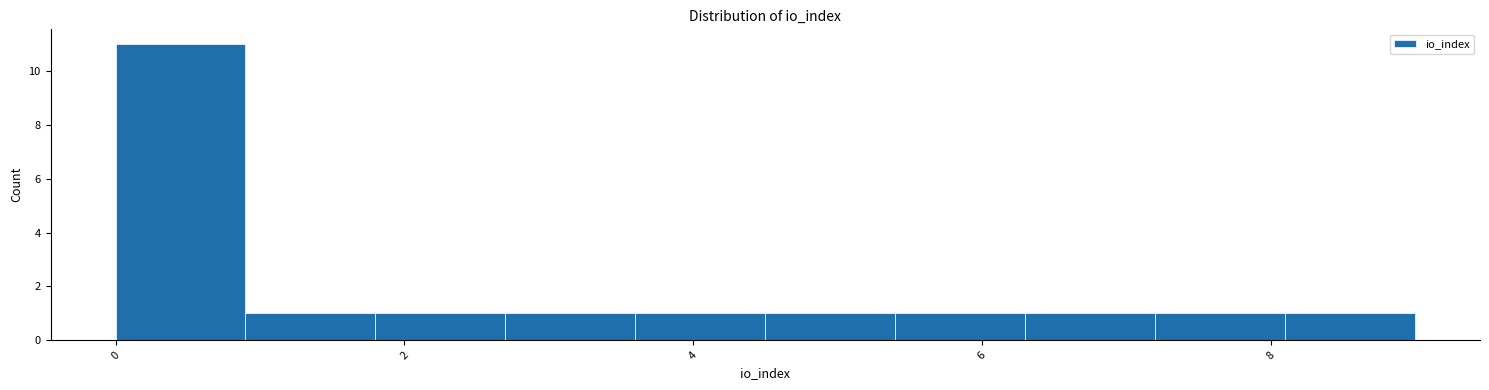

Reading left to right, list every bar in this chart as the range it spans on the x-axis followed by its height. Neither the bar edges nor the heights are printed on the chart, so give them approximately, as read against the axes.

0.0 to 0.9: 11
0.9 to 1.8: 1
1.8 to 2.7: 1
2.7 to 3.6: 1
3.6 to 4.5: 1
4.5 to 5.4: 1
5.4 to 6.3: 1
6.3 to 7.2: 1
7.2 to 8.1: 1
8.1 to 9.0: 1